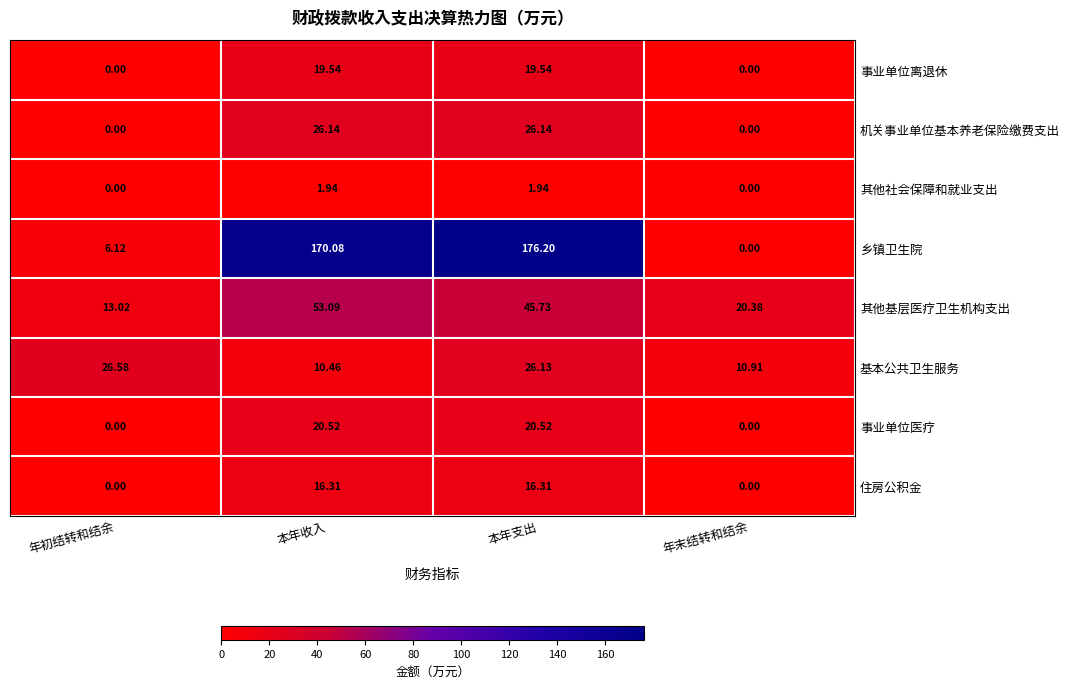

At which category does the chart reach its peak across all series?

本年支出